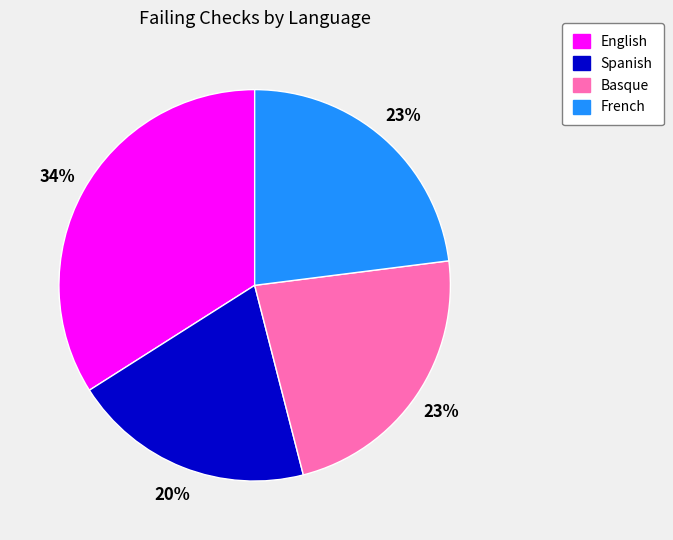

Which slice is the largest?

English